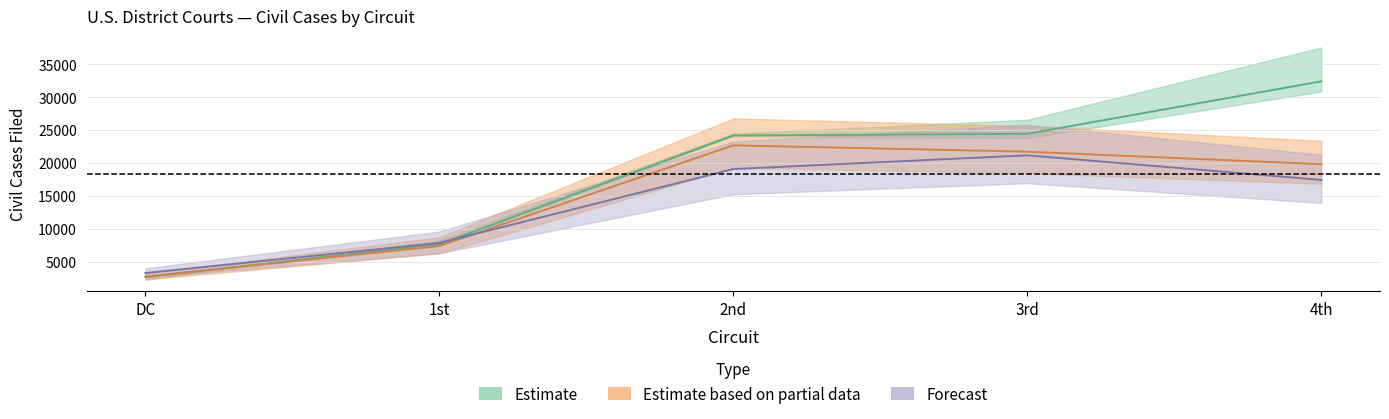

Is it true that 1990 equals 7853 at 1st?

True